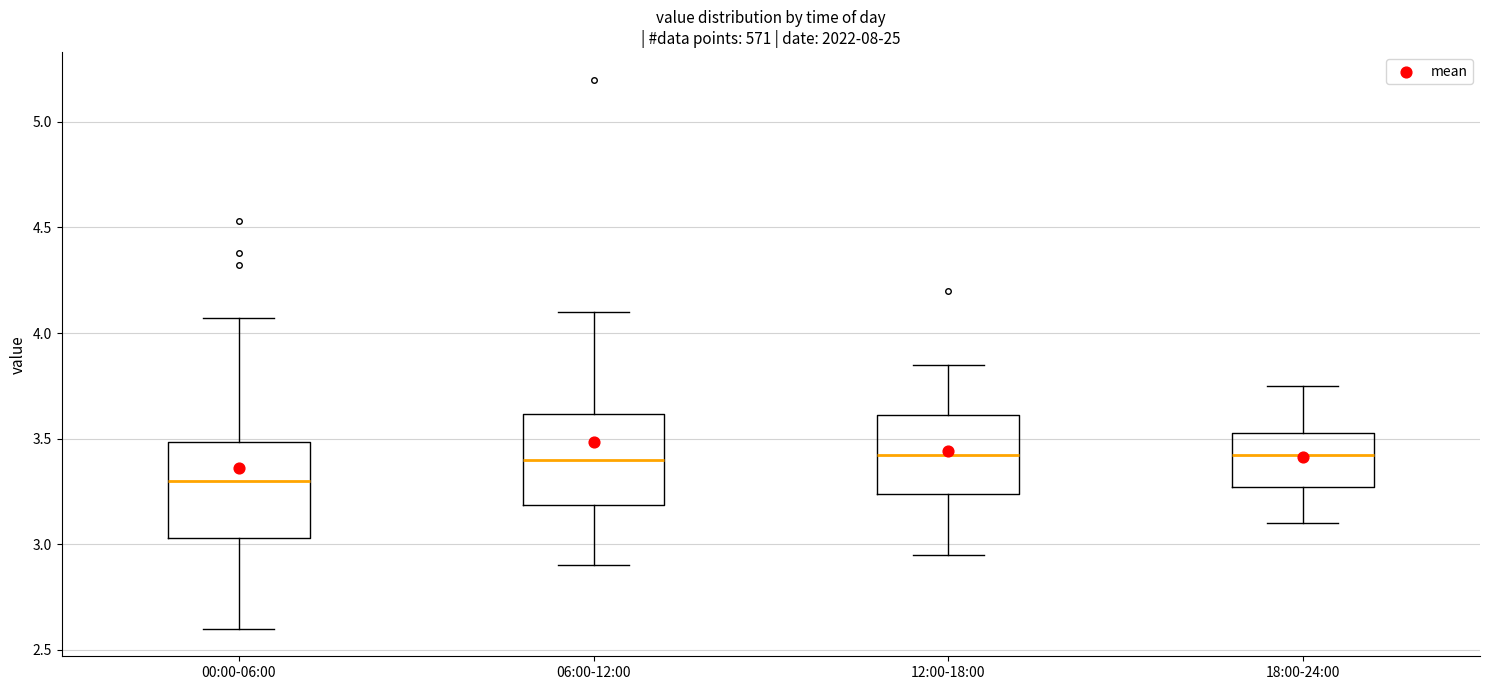

Where does the upper whisker of the box for 18:00-24:00 end on the y-axis? The values are not printed on the chart, so give them approximately, as read against the axis.

3.75